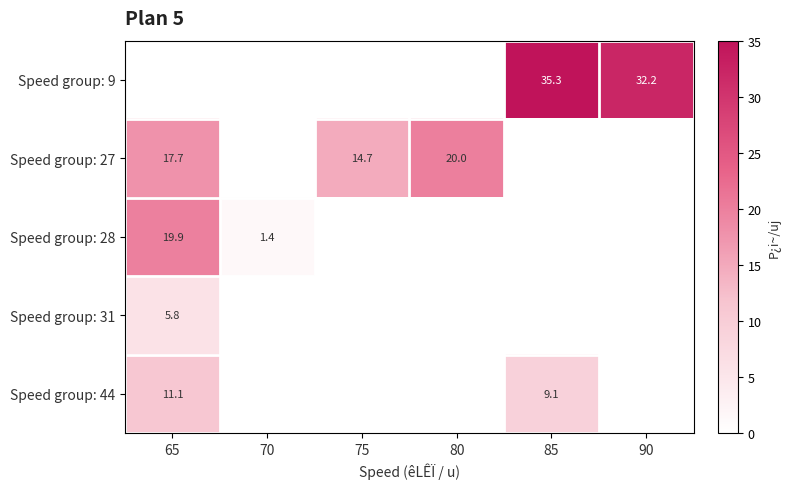

Is the value of Speed group: 9 at 85 greater than the value of Speed group: 27 at 65?

Yes